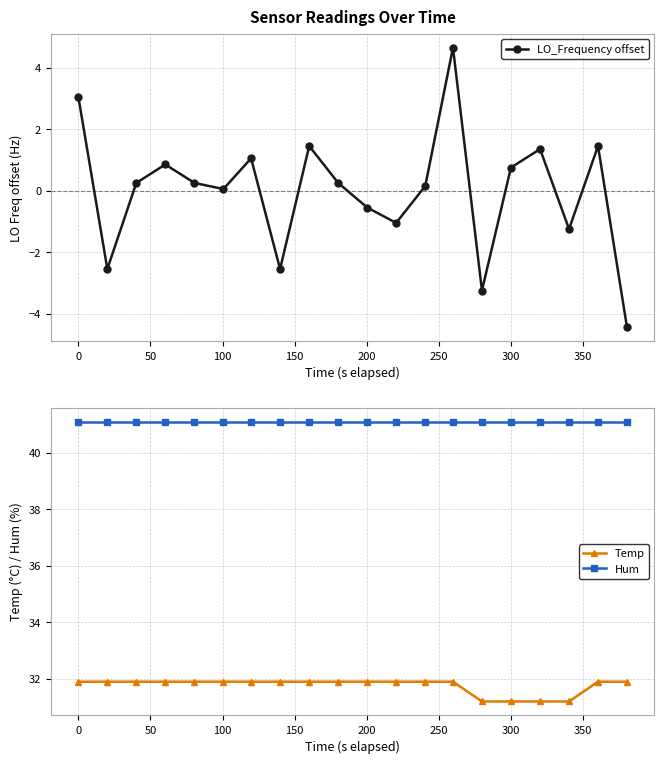

True or false: Temp and Hum cross at least once.

False